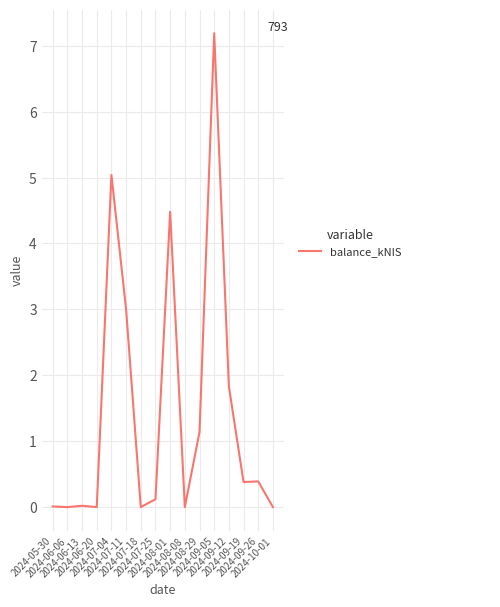

True or false: the data shows 0.0 at 2024-10-01.

True